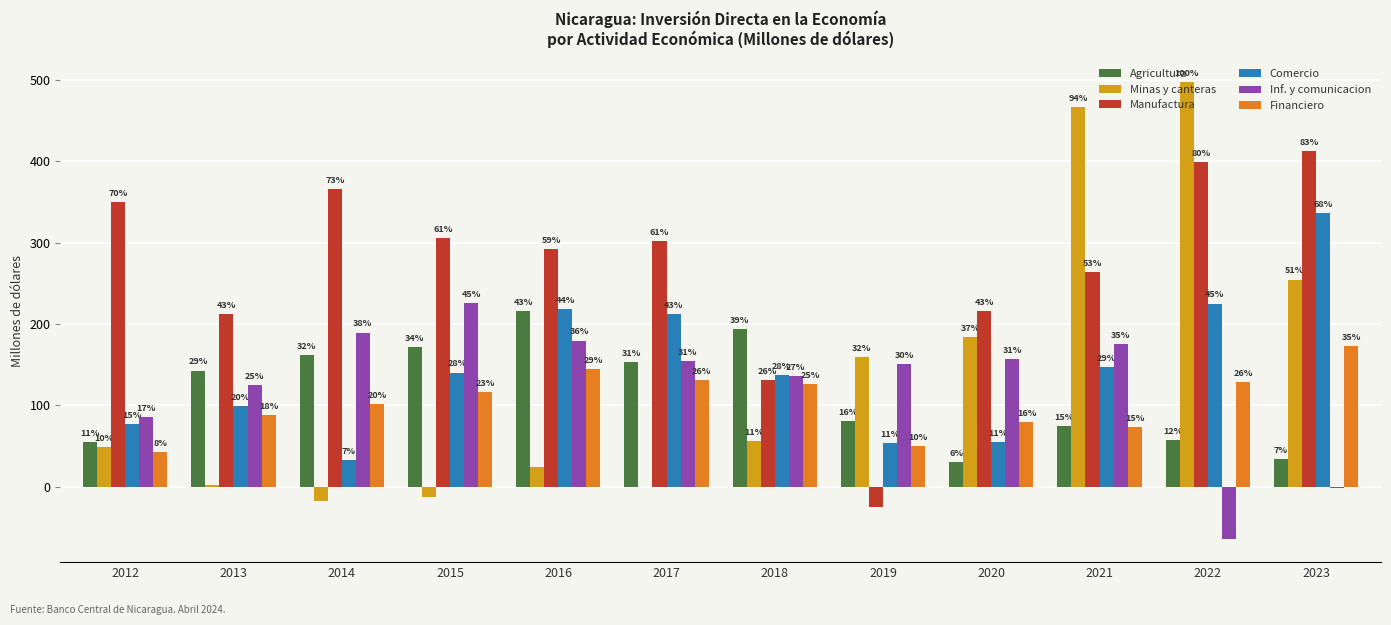

Are the bars horizontal?

No